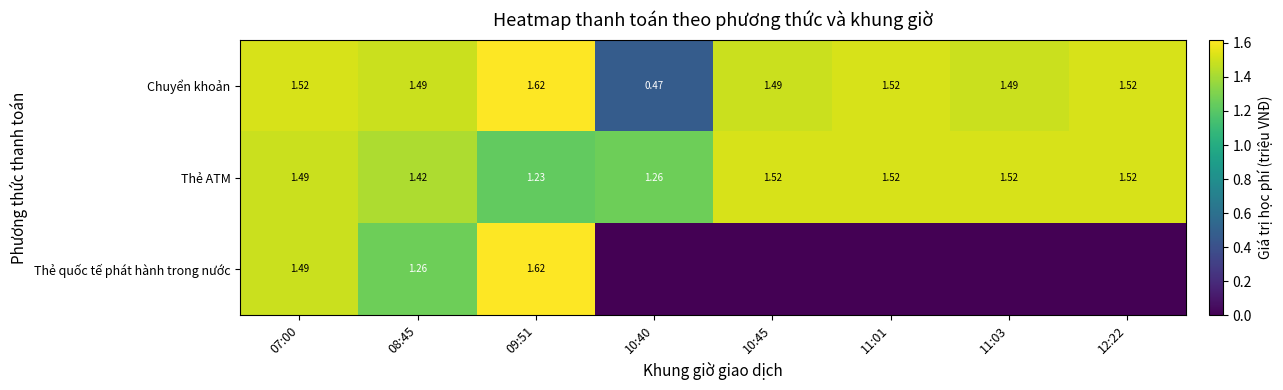

What is the difference between the maximum and minimum values in the Thẻ ATM series?

0.3